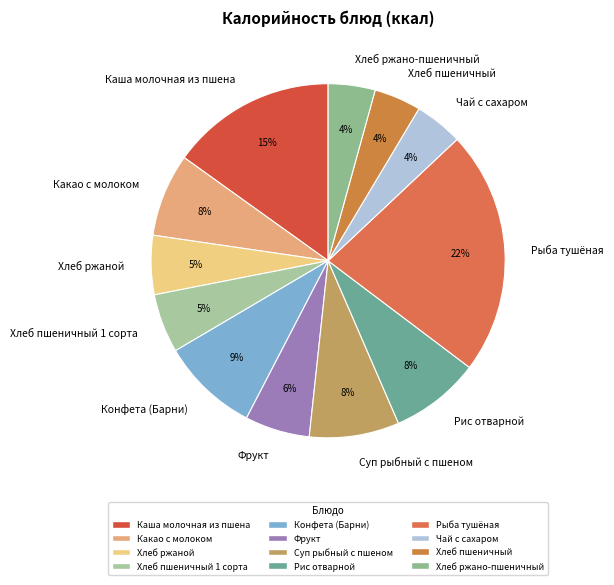

Combined, do Хлеб ржаной and Какао с молоком account for over 50%?

No